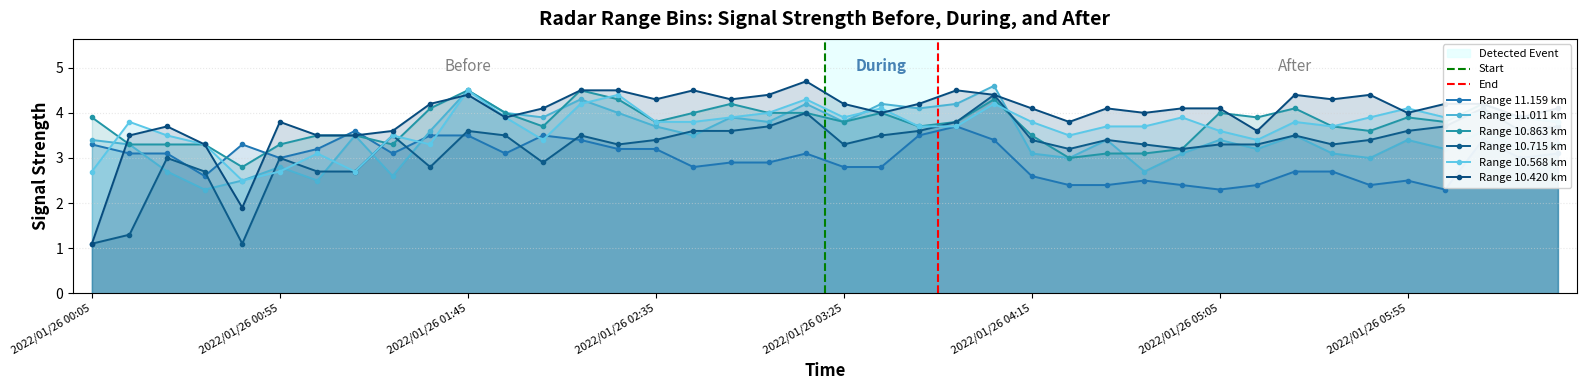

What is the label of the 33rd point from the left?

2022/01/26 05:25